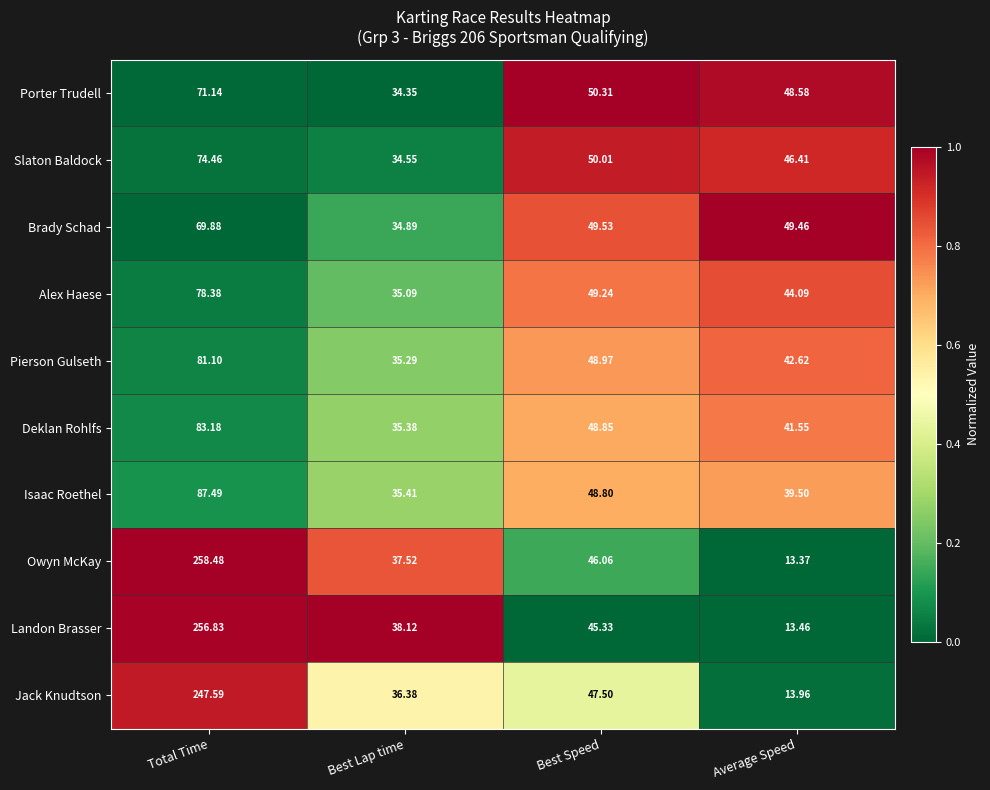

Which label corresponds to the smallest value in the chart?

Average Speed